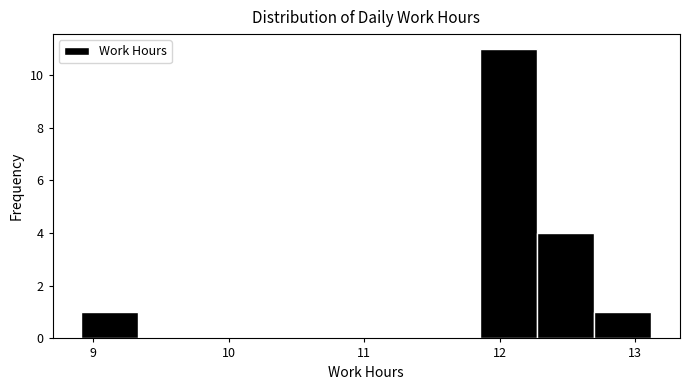

What is the height of the bar covering 12.3 to 12.7 on the x-axis? Neither the bar edges nor the heights are printed on the chart, so give them approximately, as read against the axes.

4